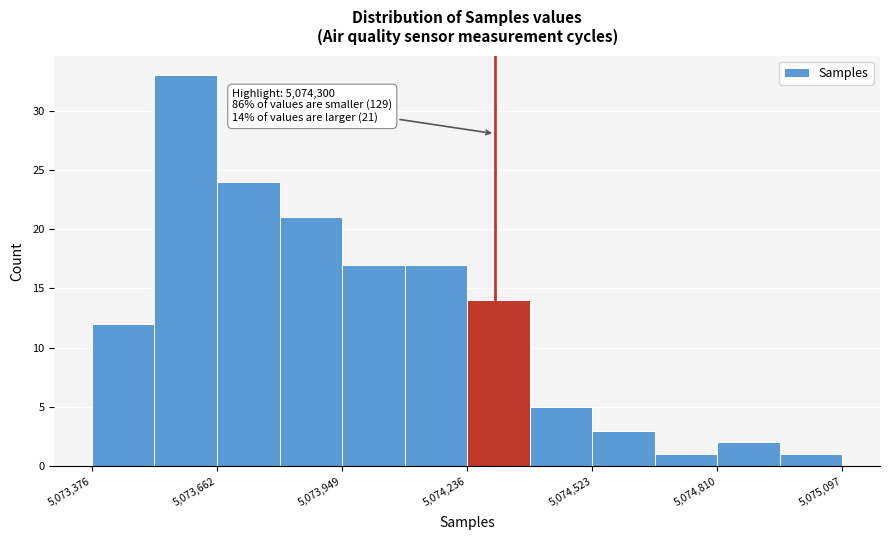

Read against the x-axis, roughly where is the centre of the tallest bar?

5073600